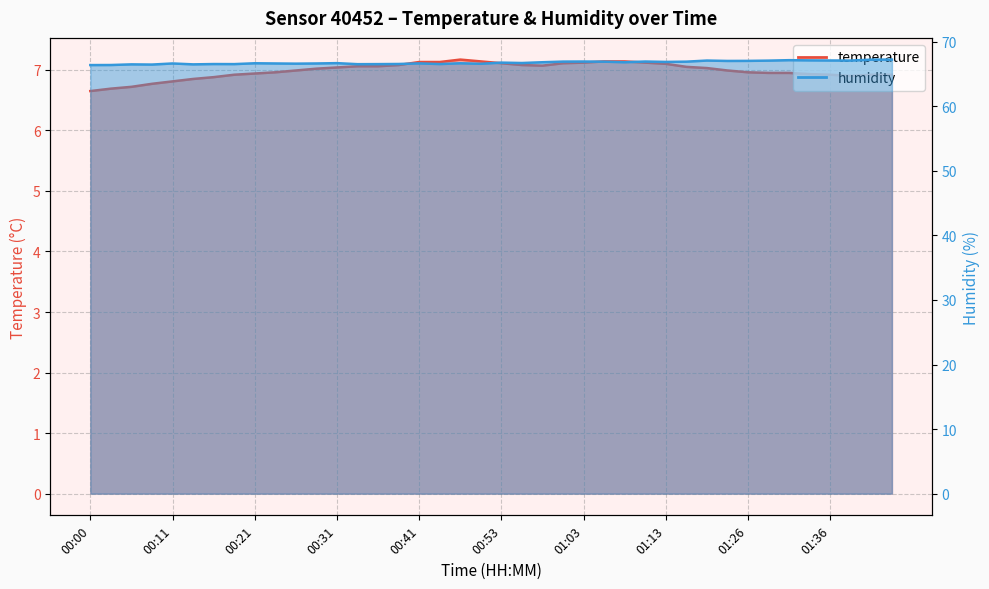

True or false: humidity and temperature cross at least once.

False